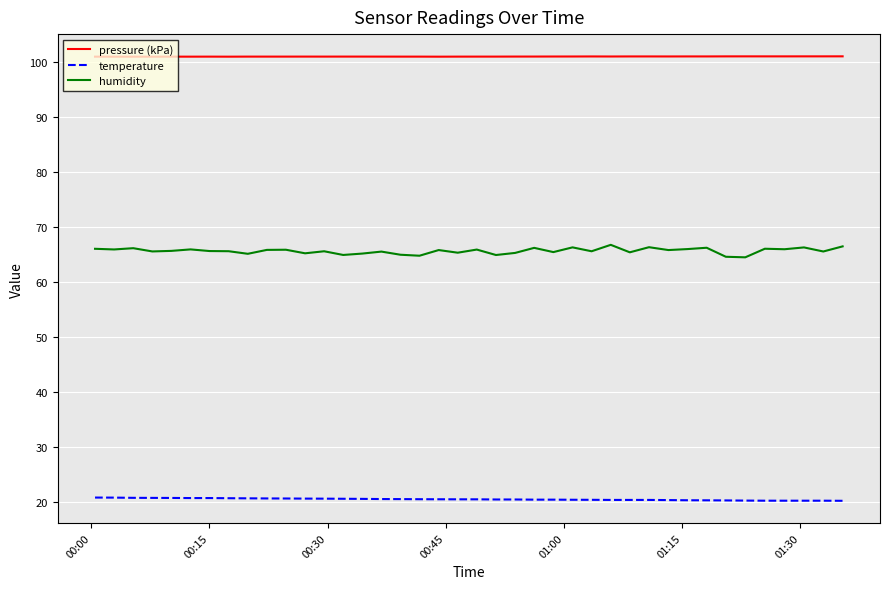

True or false: humidity and pressure (kPa) cross at least once.

False